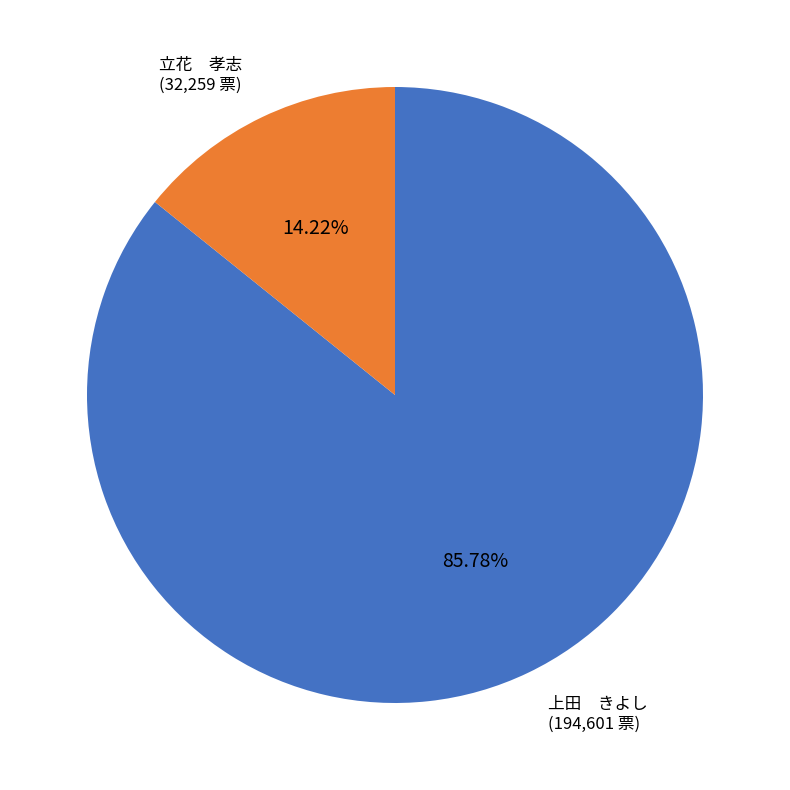

Is there any slice that represents more than half of the pie?

Yes